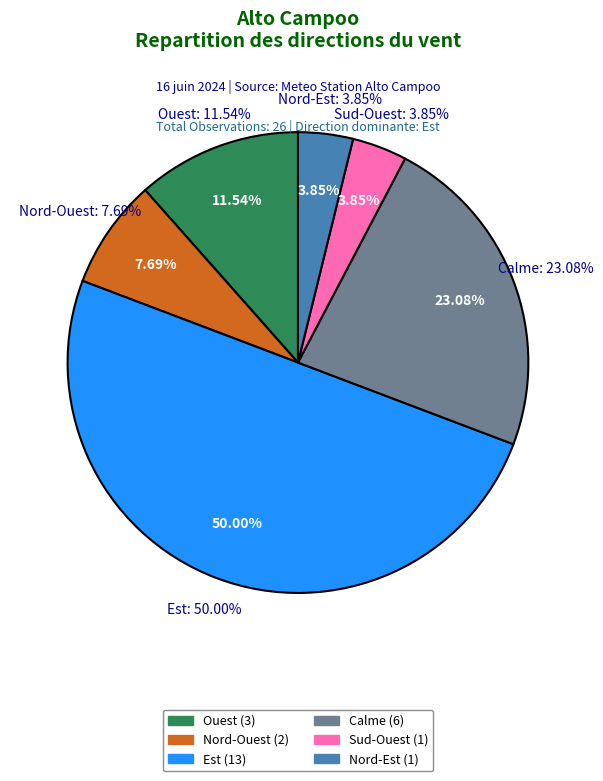

Is it true that Ouest is 6% of the pie?

False